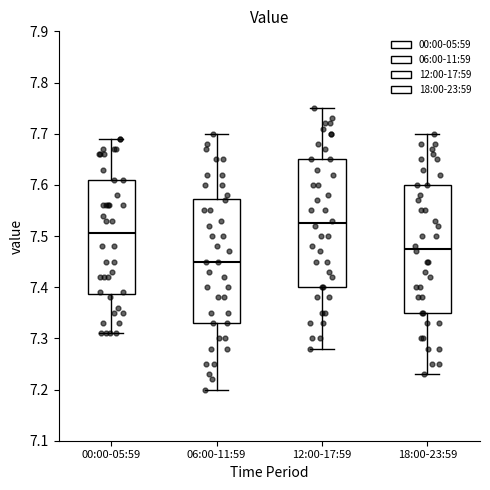

Which box has the lowest median line?

06:00-11:59